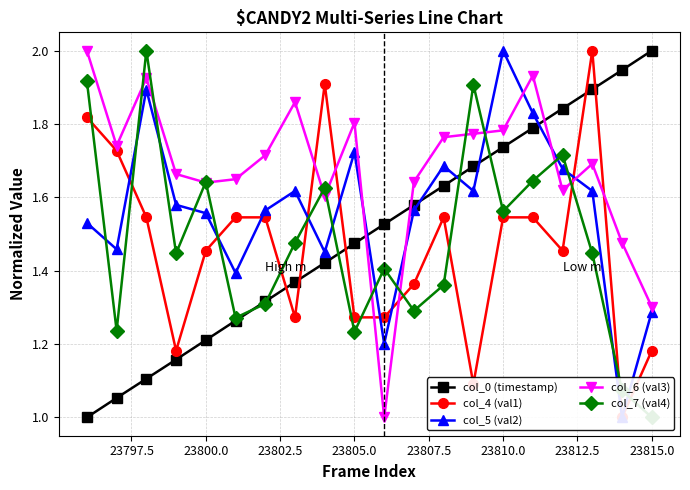

The col_0 (timestamp) series shows 2.6 at 23805.0. True or false?

False